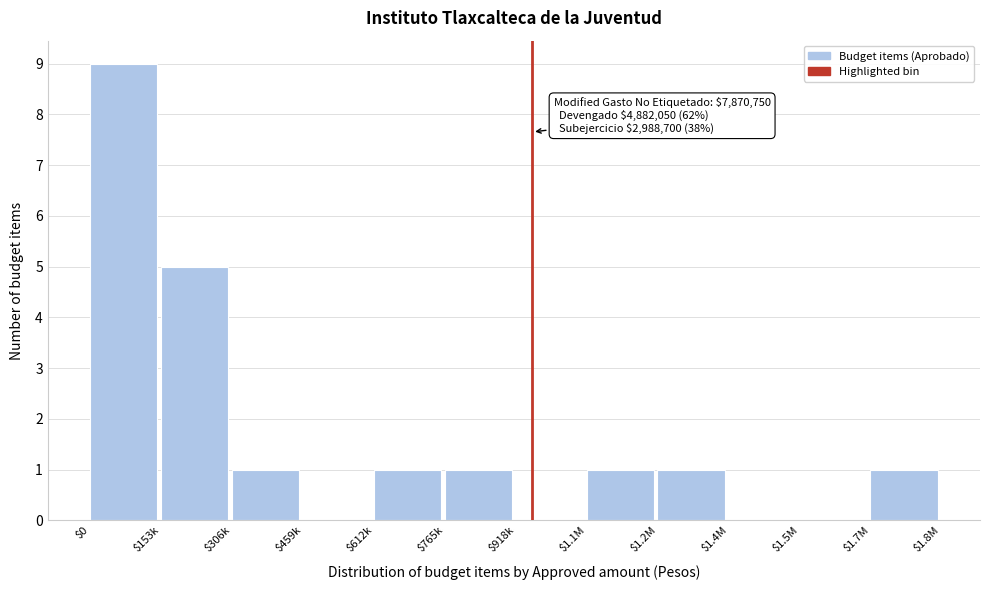

What is the approximate value at $153k?

5